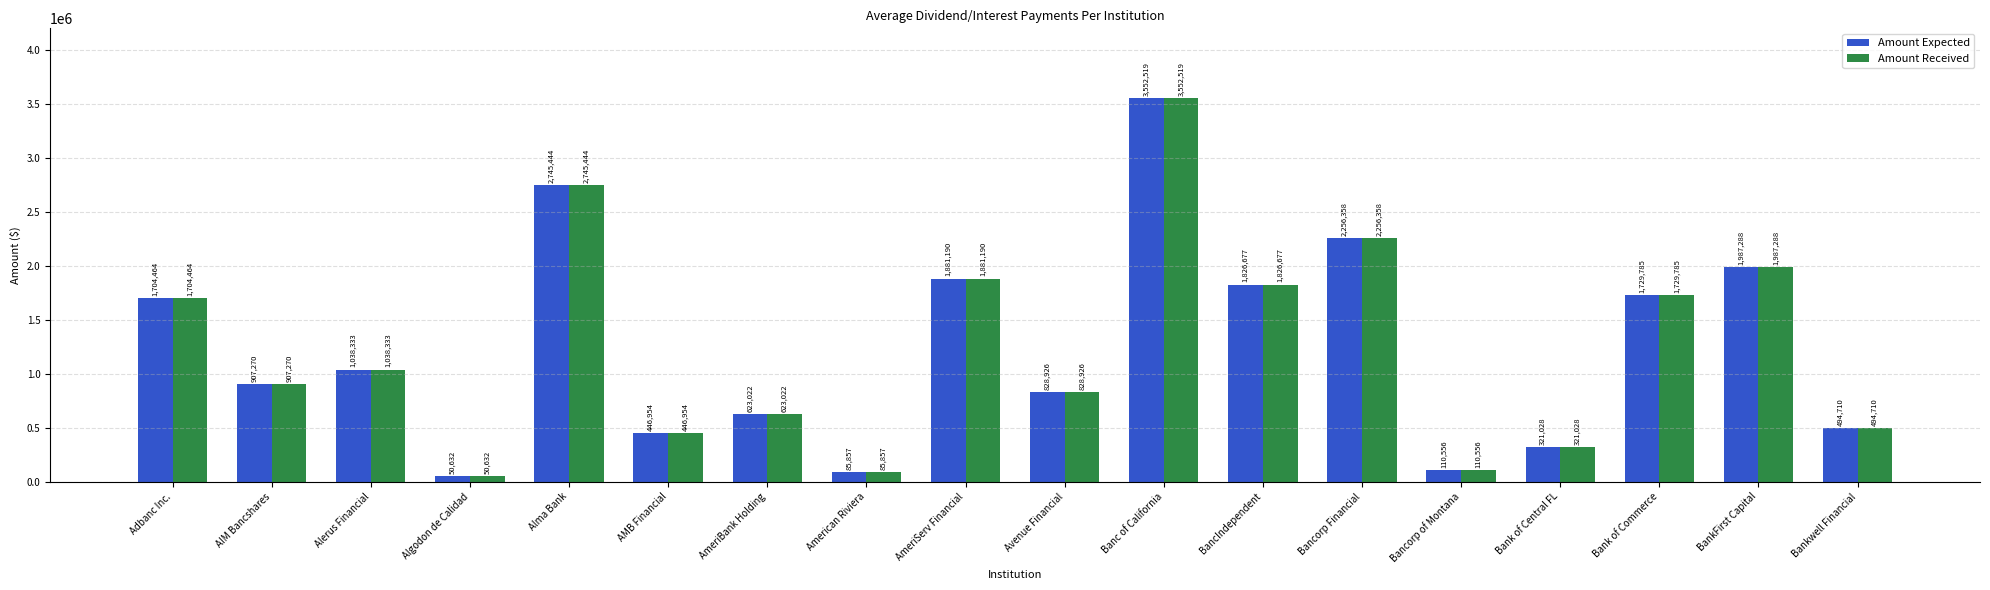

List the labels in order of Amount Expected value, smallest first.

Algodon de Calidad, American Riviera, Bancorp of Montana, Bank of Central FL, AMB Financial, Bankwell Financial, AmeriBank Holding, Avenue Financial, AIM Bancshares, Alerus Financial, Adbanc Inc., Bank of Commerce, BancIndependent, AmeriServ Financial, BankFirst Capital, Bancorp Financial, Alma Bank, Banc of California